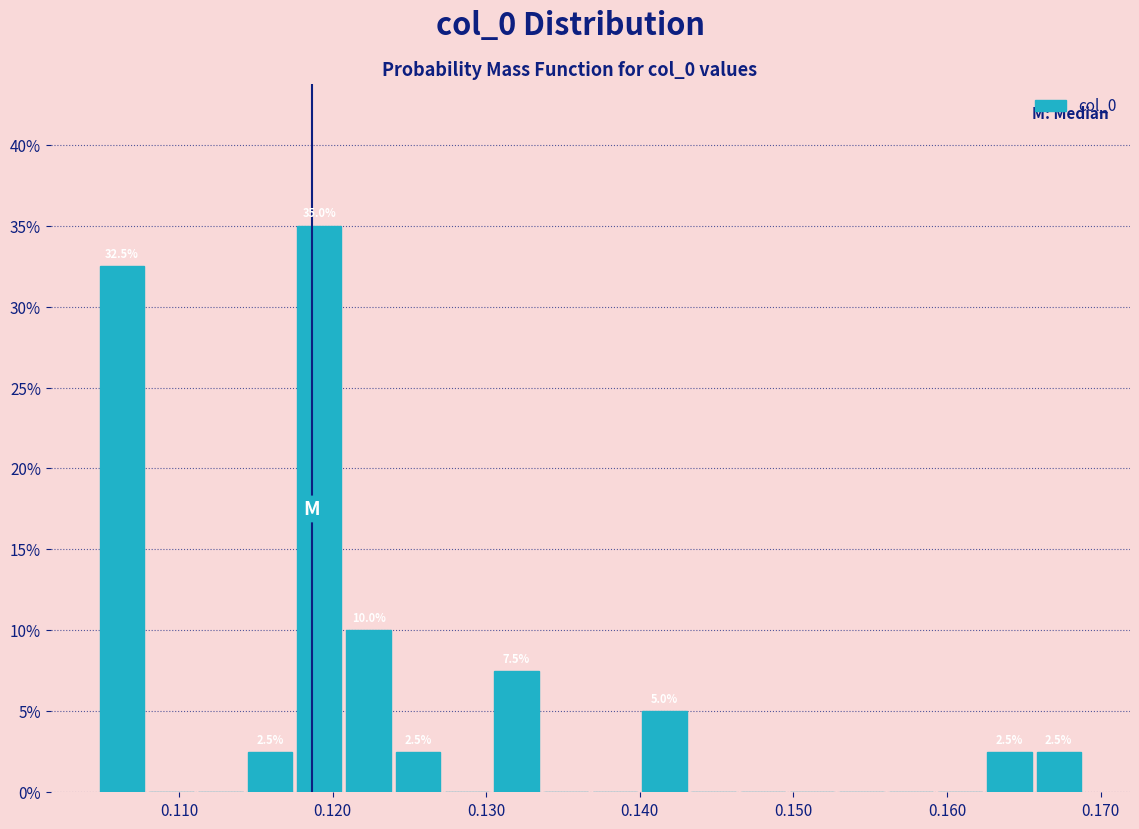

Around what value on the x-axis is the tallest bar? Give the approximate position of its centre, as read against the axis.

0.119